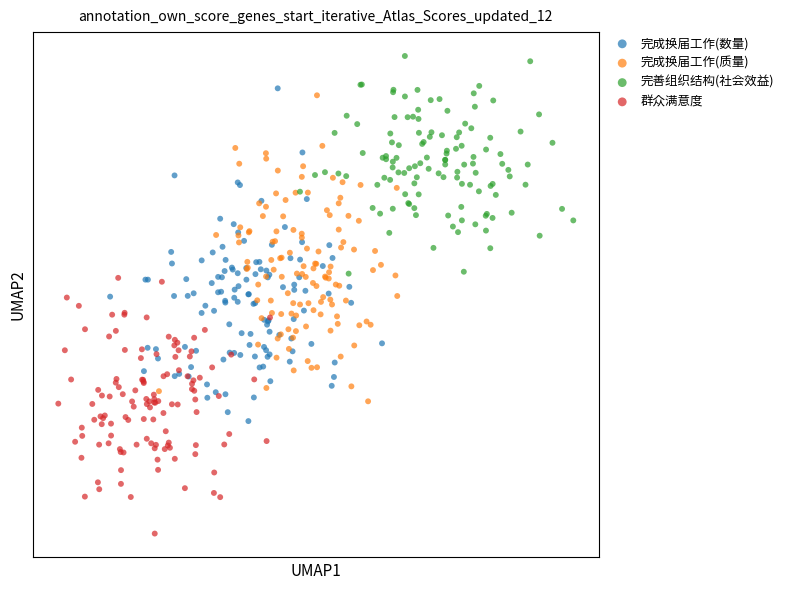

Which series contains the lowest Y value?

群众满意度